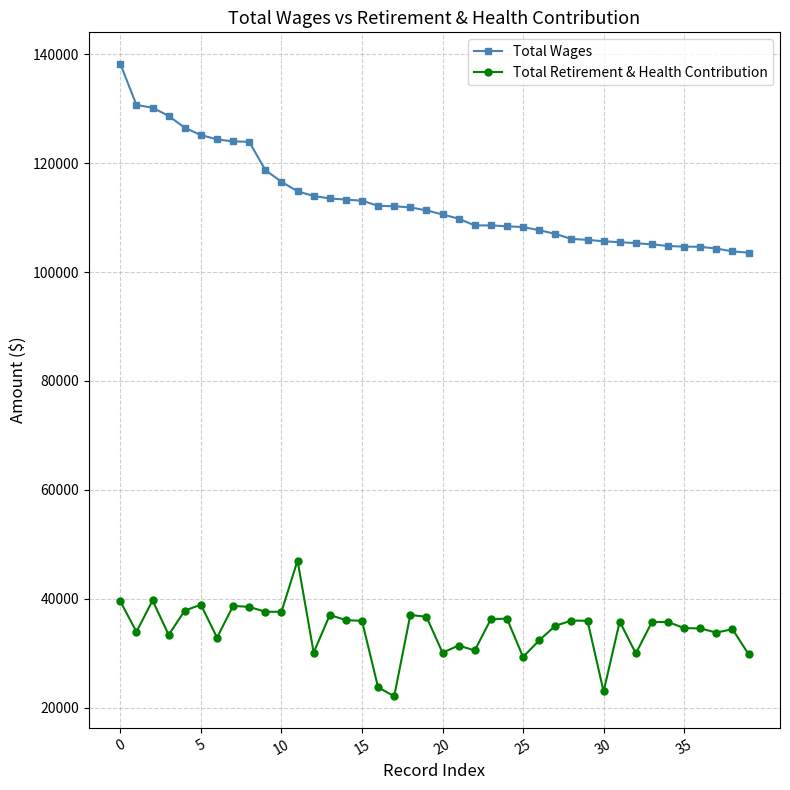

Rank the series by their average value, from highest to lowest.

Total Wages, Total Retirement & Health Contribution